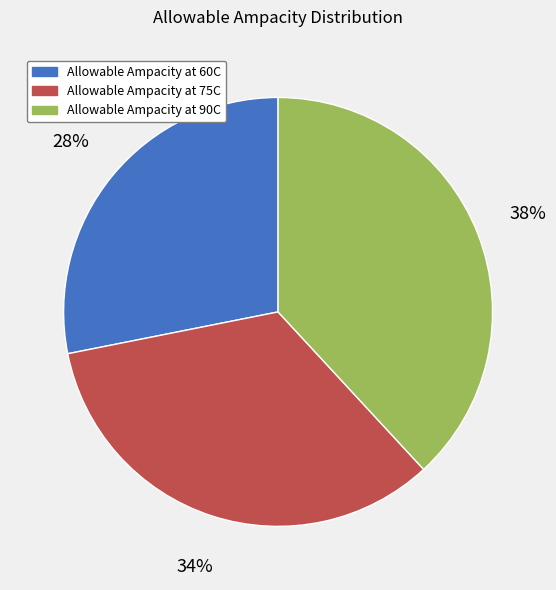

Is there any slice that represents more than half of the pie?

No